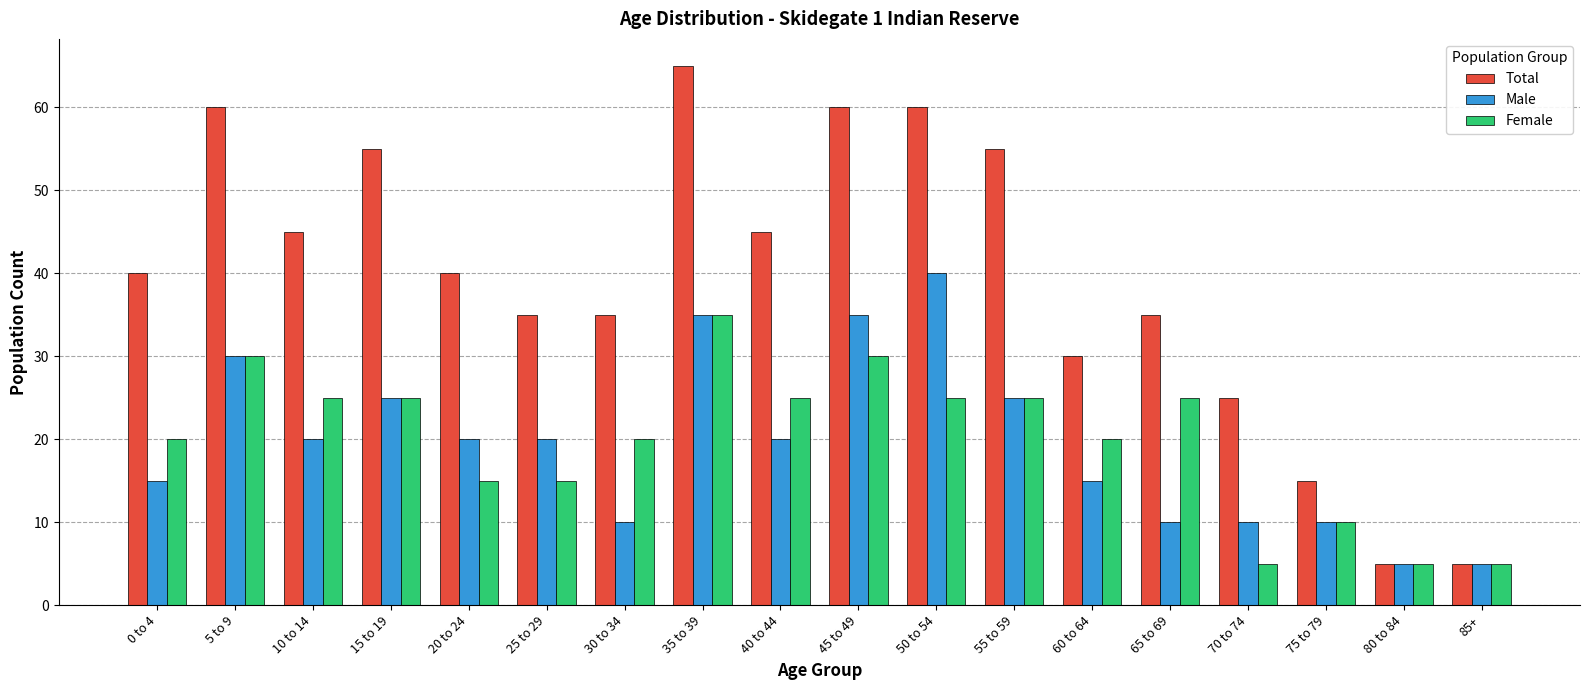

Reading right to left, extract all data points from this chart.

Total: 85+=5	80 to 84=5	75 to 79=15	70 to 74=25	65 to 69=35	60 to 64=30	55 to 59=55	50 to 54=60	45 to 49=60	40 to 44=45	35 to 39=65	30 to 34=35	25 to 29=35	20 to 24=40	15 to 19=55	10 to 14=45	5 to 9=60	0 to 4=40
Male: 85+=5	80 to 84=5	75 to 79=10	70 to 74=10	65 to 69=10	60 to 64=15	55 to 59=25	50 to 54=40	45 to 49=35	40 to 44=20	35 to 39=35	30 to 34=10	25 to 29=20	20 to 24=20	15 to 19=25	10 to 14=20	5 to 9=30	0 to 4=15
Female: 85+=5	80 to 84=5	75 to 79=10	70 to 74=5	65 to 69=25	60 to 64=20	55 to 59=25	50 to 54=25	45 to 49=30	40 to 44=25	35 to 39=35	30 to 34=20	25 to 29=15	20 to 24=15	15 to 19=25	10 to 14=25	5 to 9=30	0 to 4=20